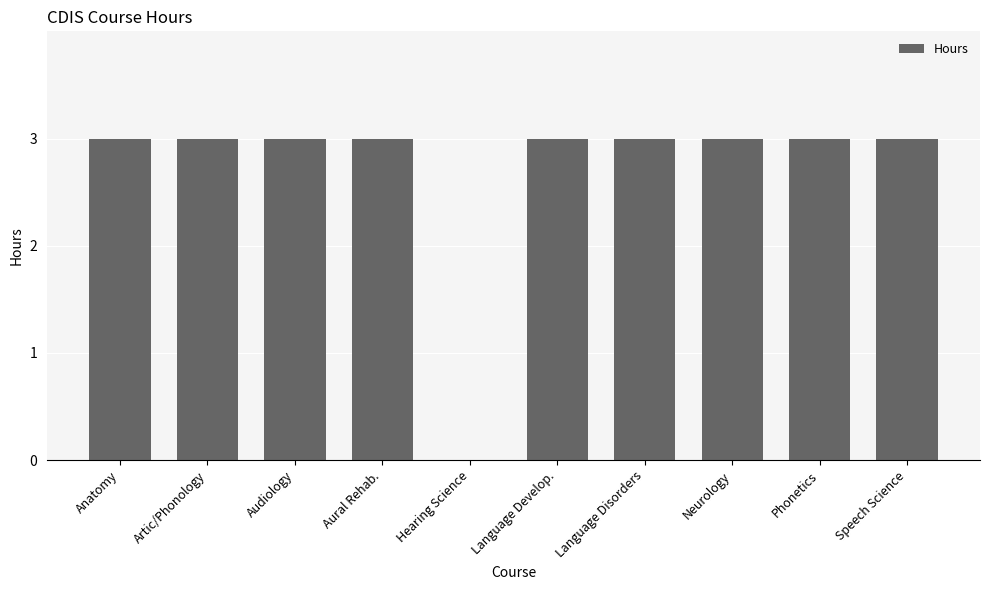

The value at Language Develop. is 3. True or false?

True